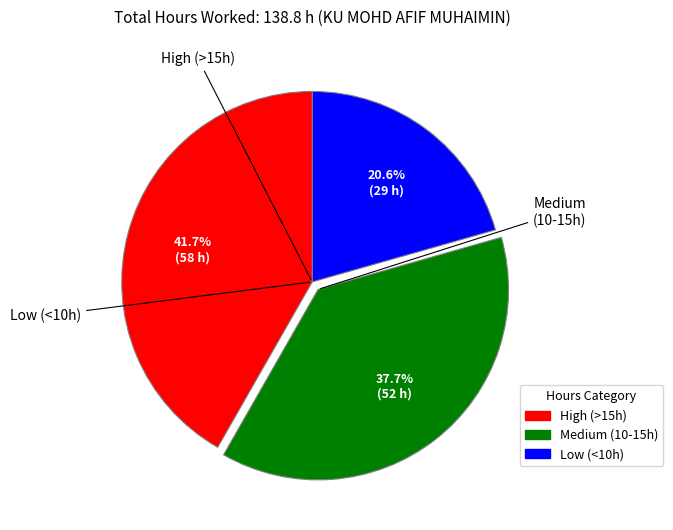

Does any single category account for the majority?

No